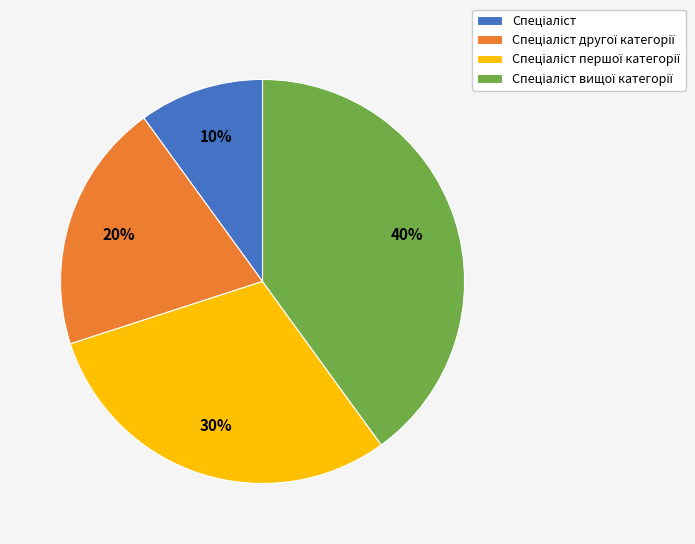

Does any single category account for the majority?

No